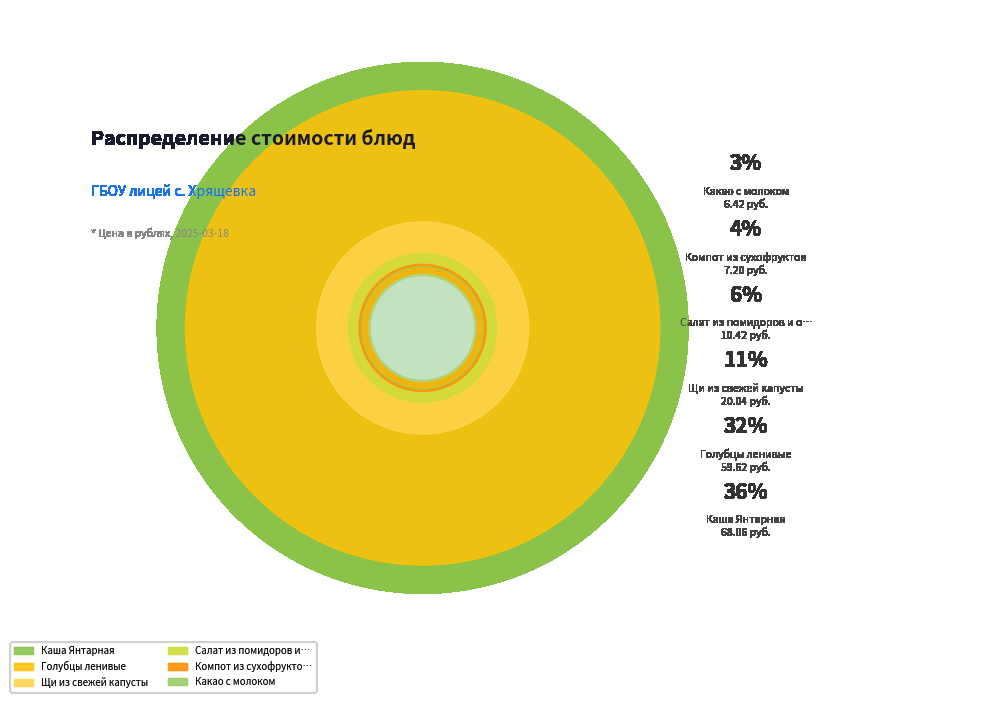

What percentage is NOT represented by Компот из сухофруктов?

96.2%